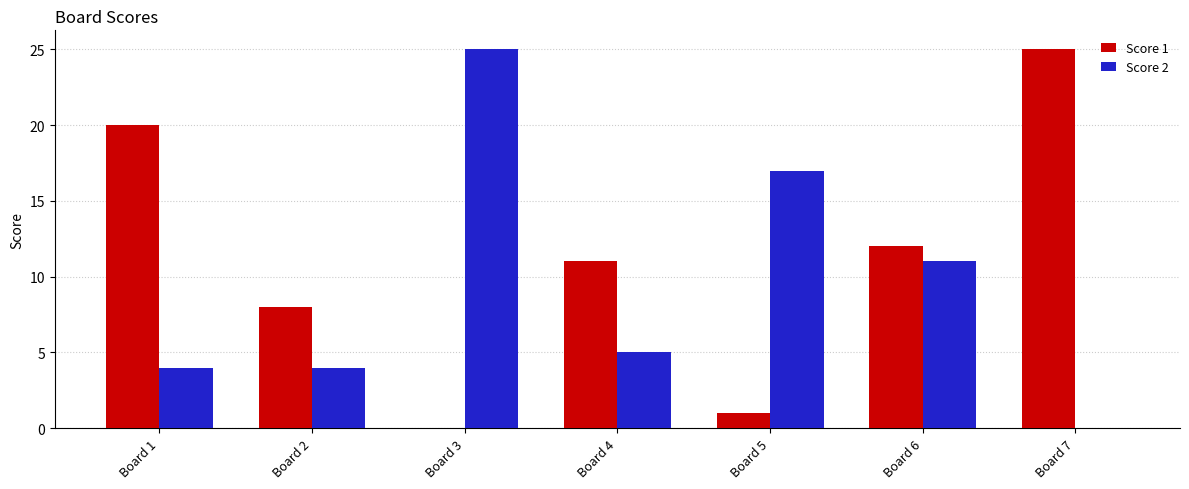

Where does the Score 2 series first go above 5?

Board 3